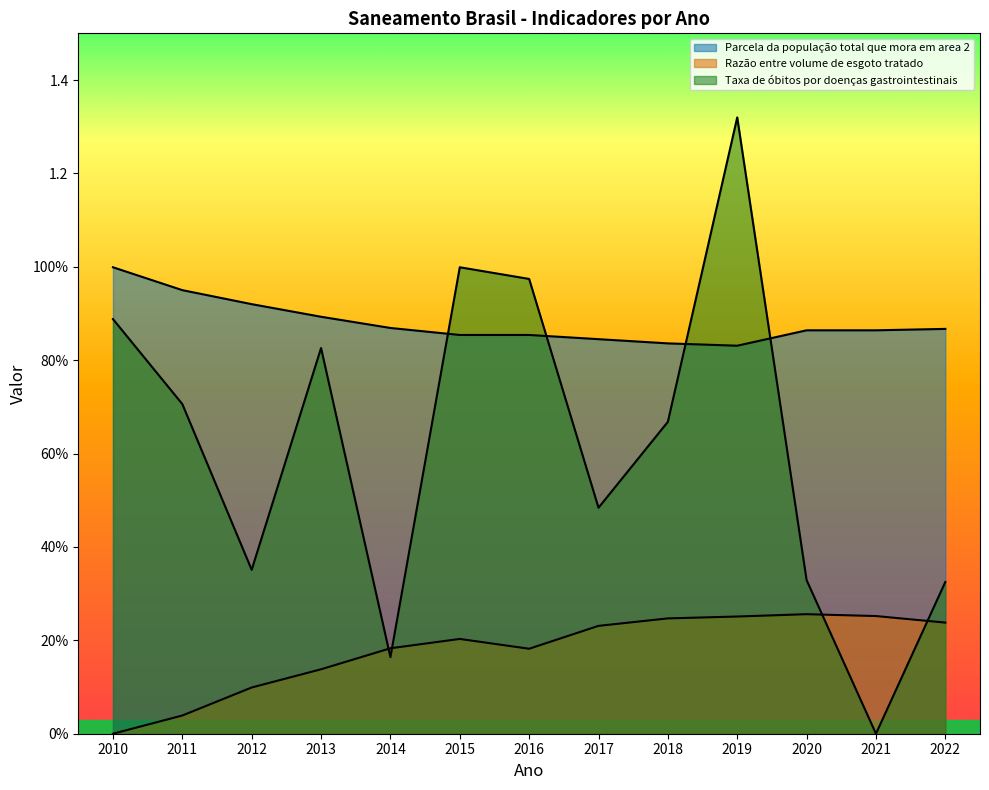

Which series ends up on top after the final intersection of Parcela da população total que mora em area 2 and Taxa de óbitos por doenças gastrointestinais?

Parcela da população total que mora em area 2